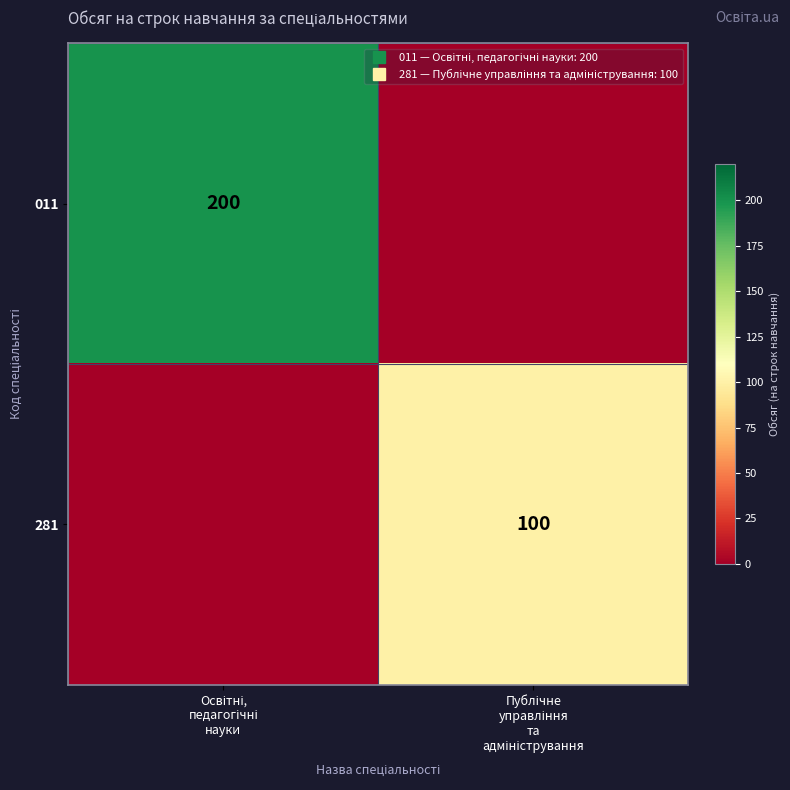

List the series in order of their peak value, highest first.

011, 281